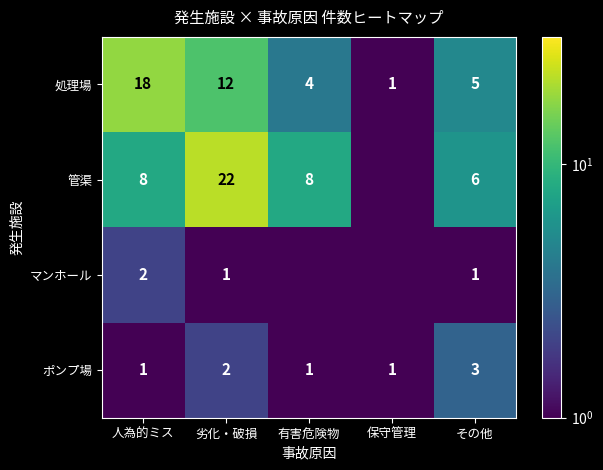

Rank the categories by マンホール value from lowest to highest.

有害危険物, 保守管理, 劣化・破損, その他, 人為的ミス